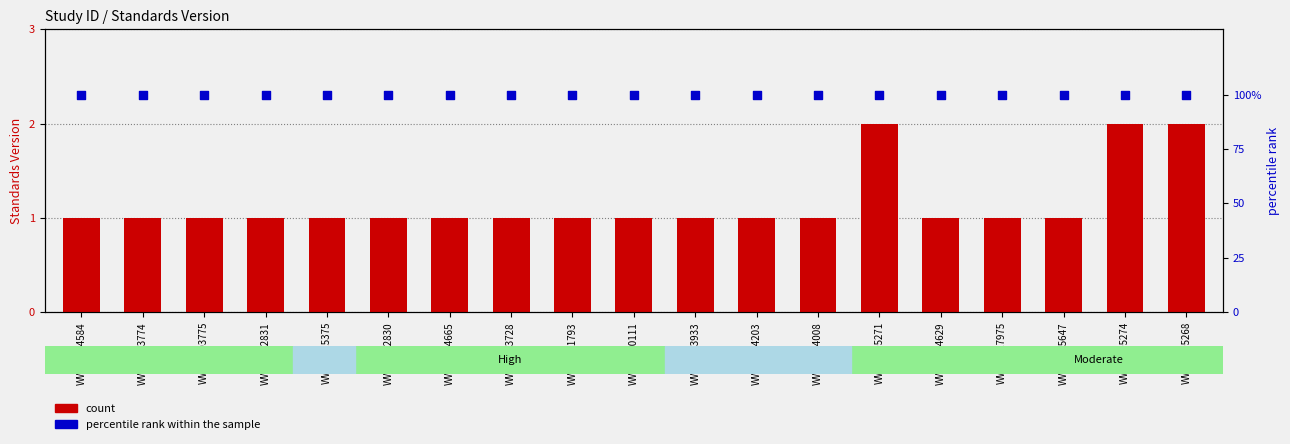

Which series reaches the maximum Y coordinate?

percentile rank within the sample